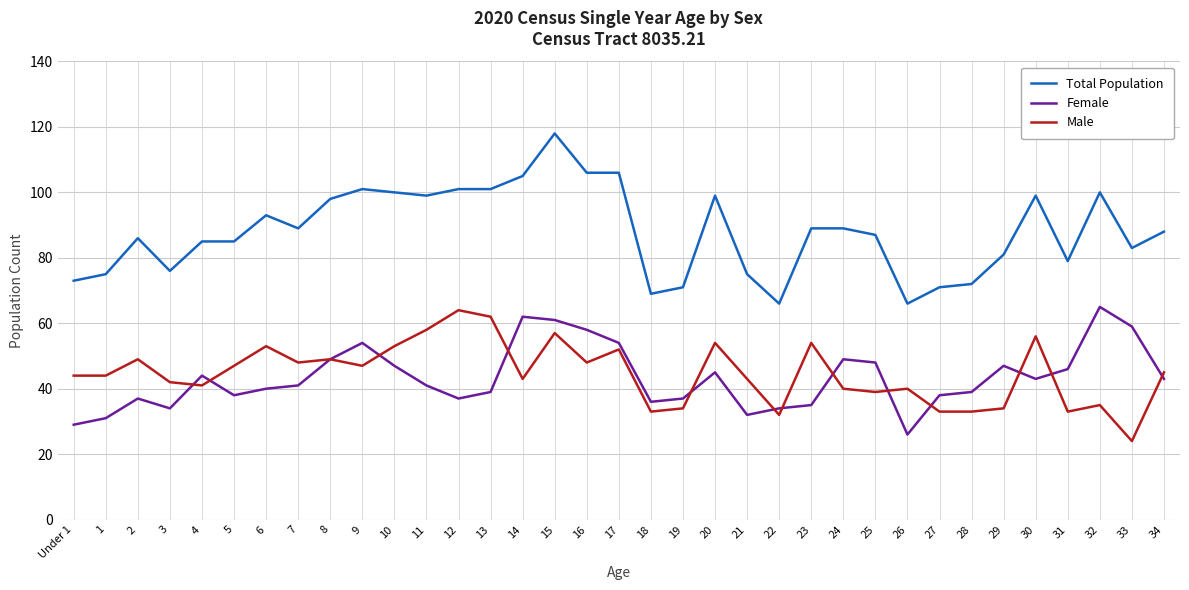

What is the total value across all series at 34?

176